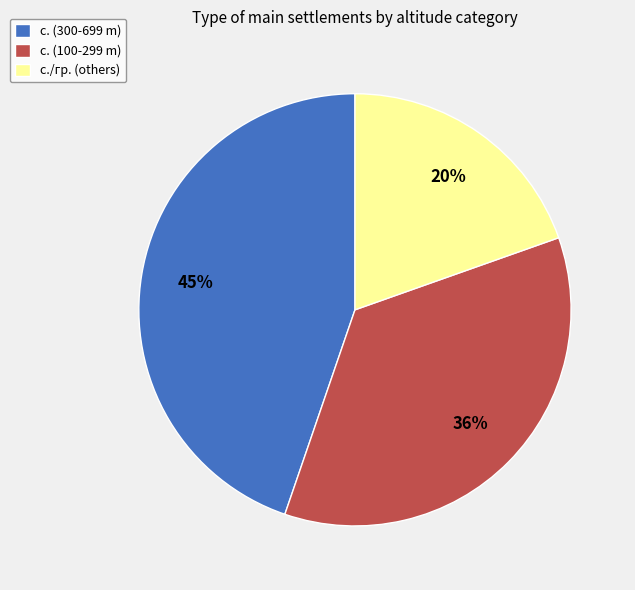

Is it true that с. (100-299 m) is 36% of the pie?

True